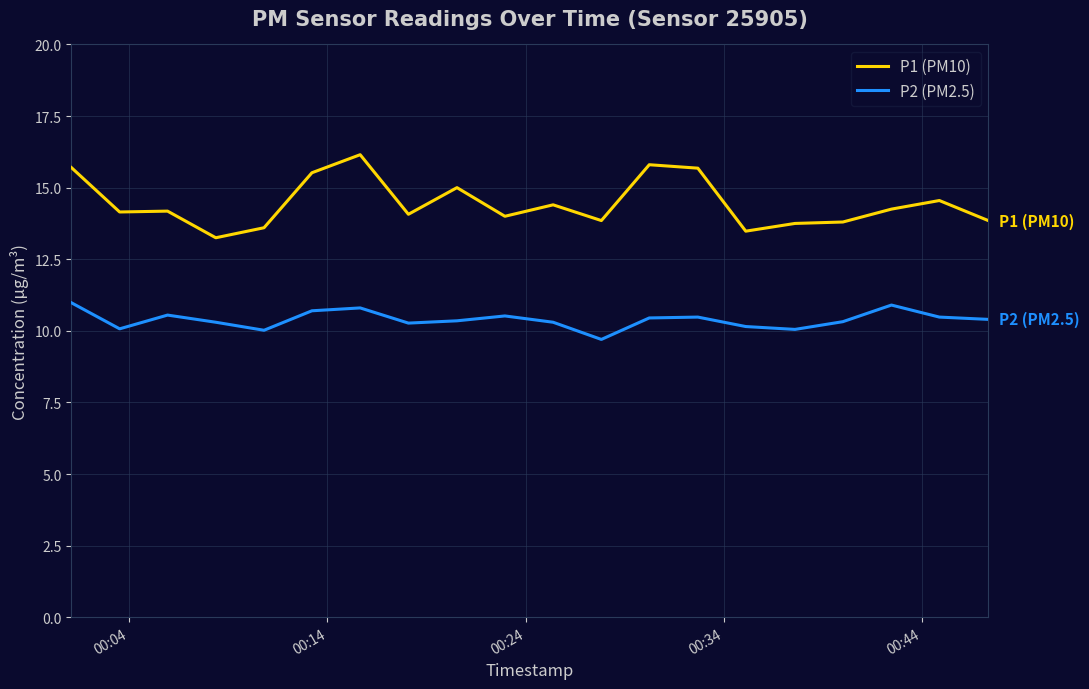

What is the minimum value for P2 (PM2.5)?

9.7